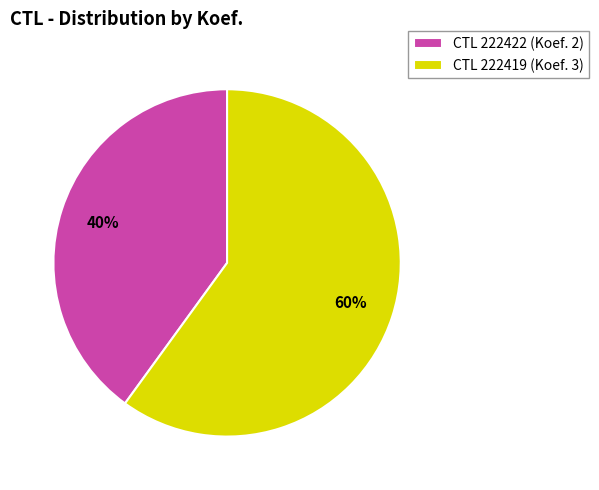

How many segments does this pie chart have?

2